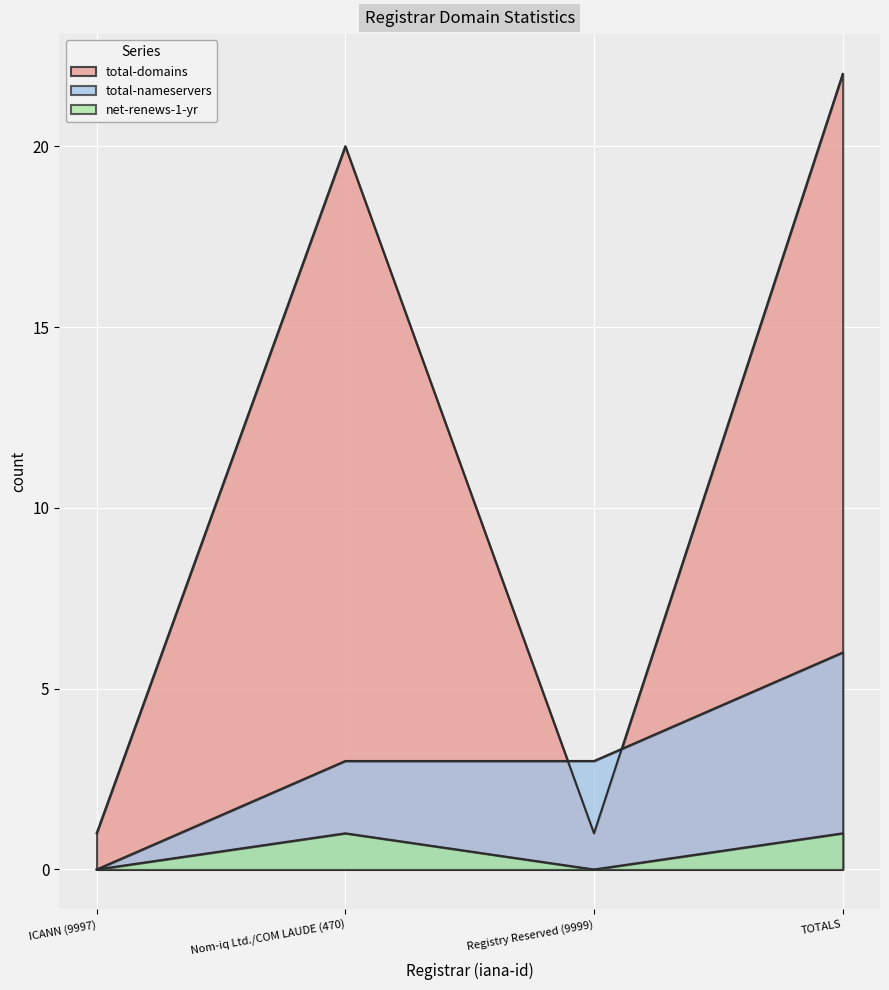

What is the label of the 2nd point from the right?

Registry Reserved (9999)